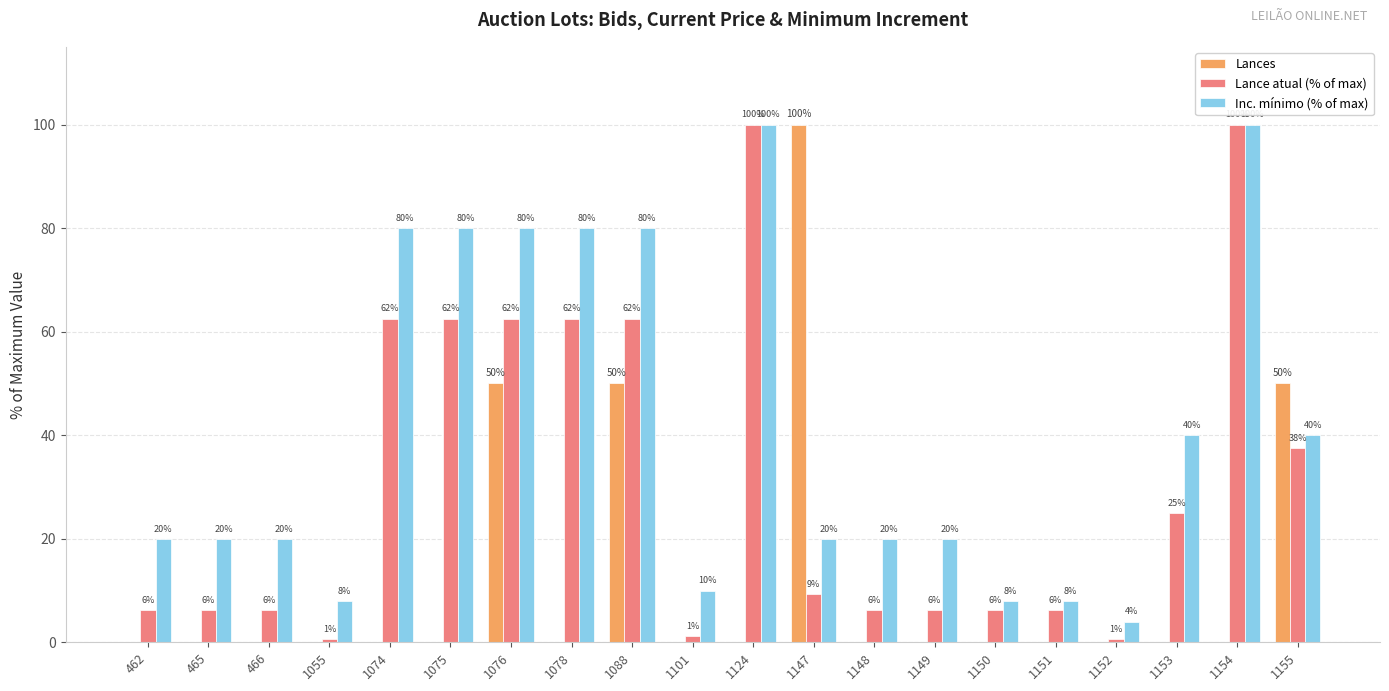

Are the bars grouped side by side (vs. stacked)?

Yes